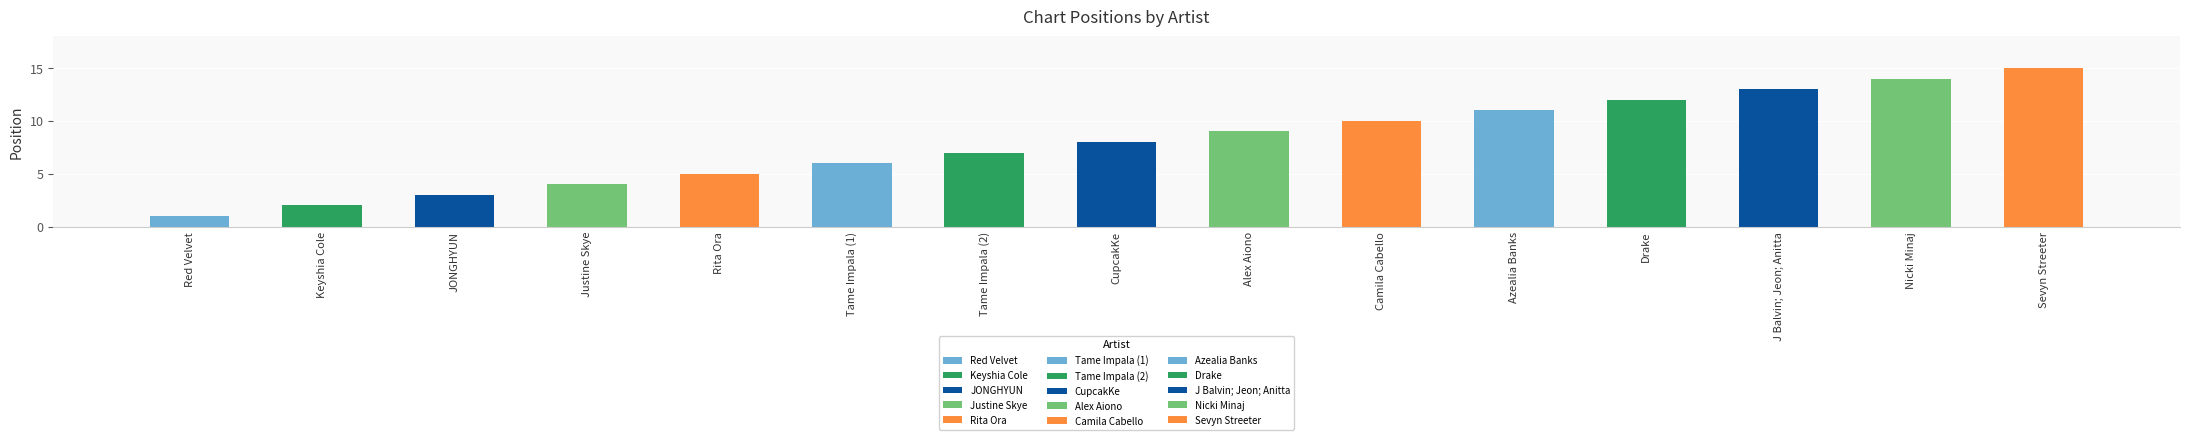

What is the greatest value displayed?

15